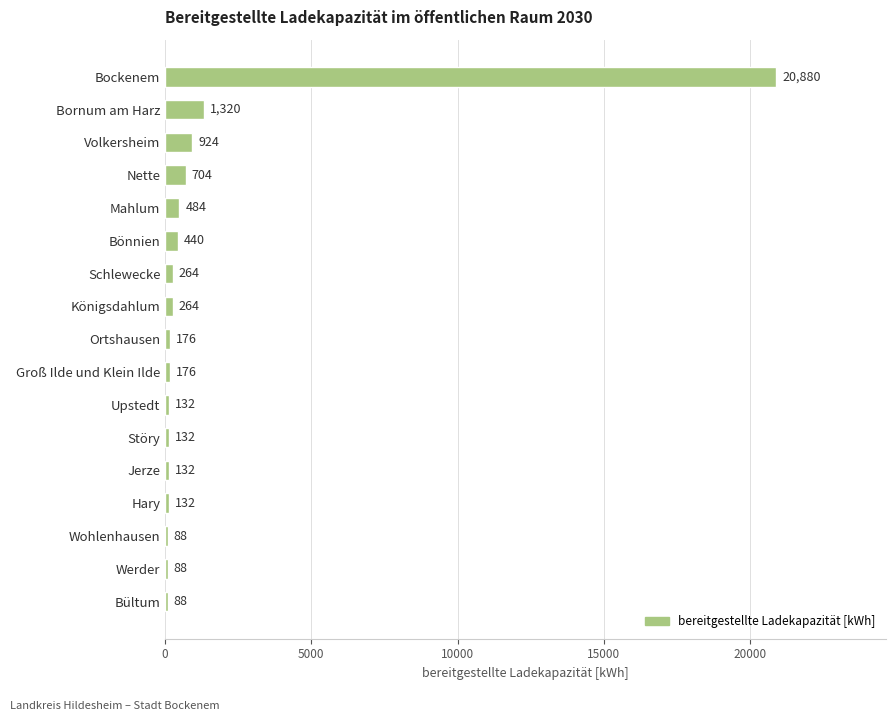

What is the greatest value displayed?

20880